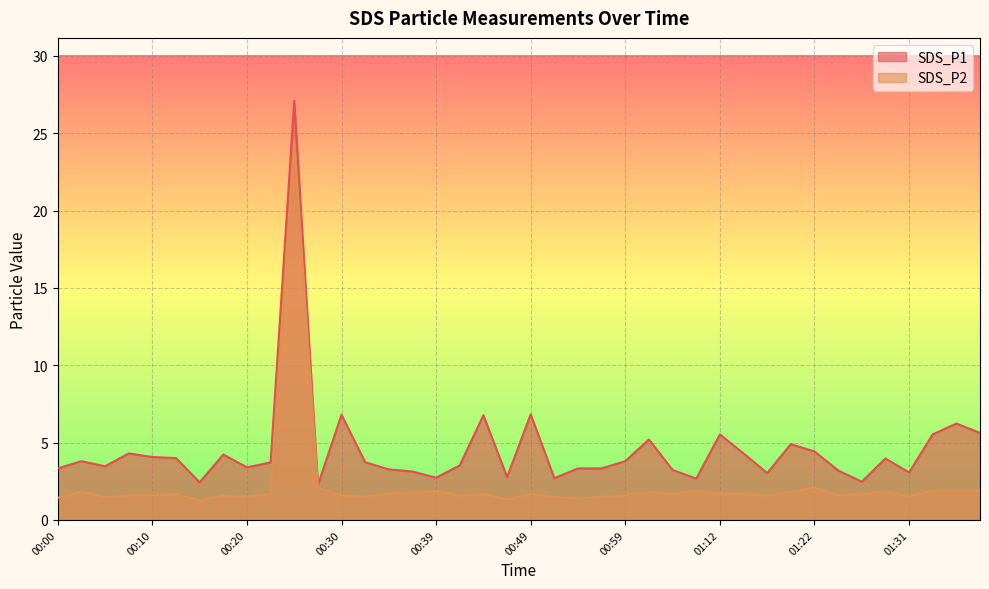

Between 00:00 and 00:44, which is larger?

00:44